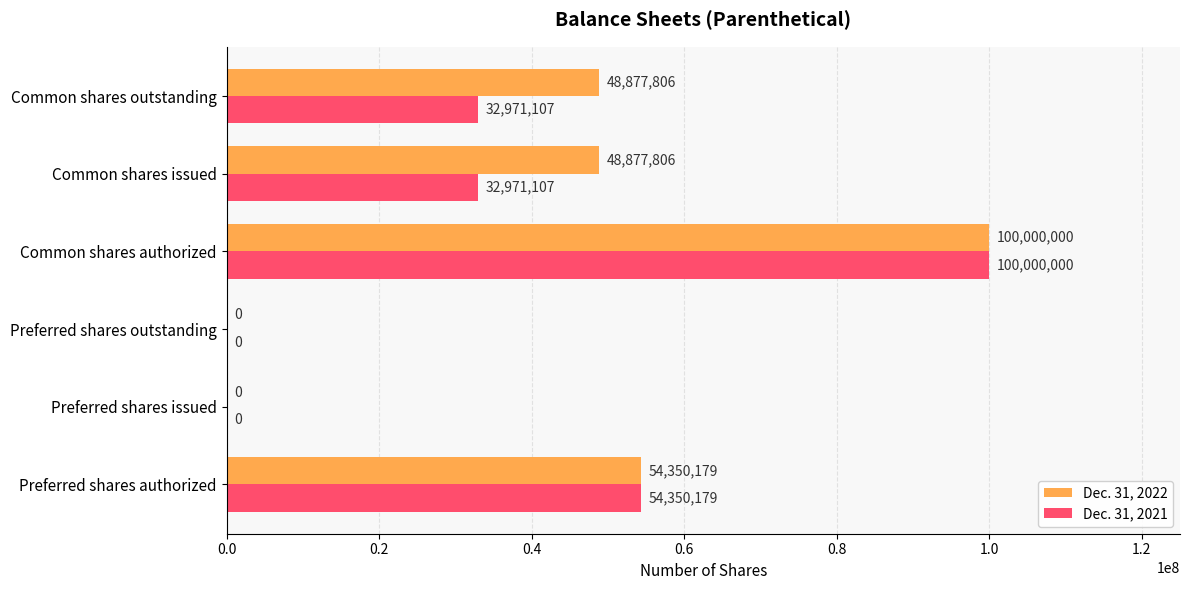

How many values in Dec. 31, 2021 are above zero?

4